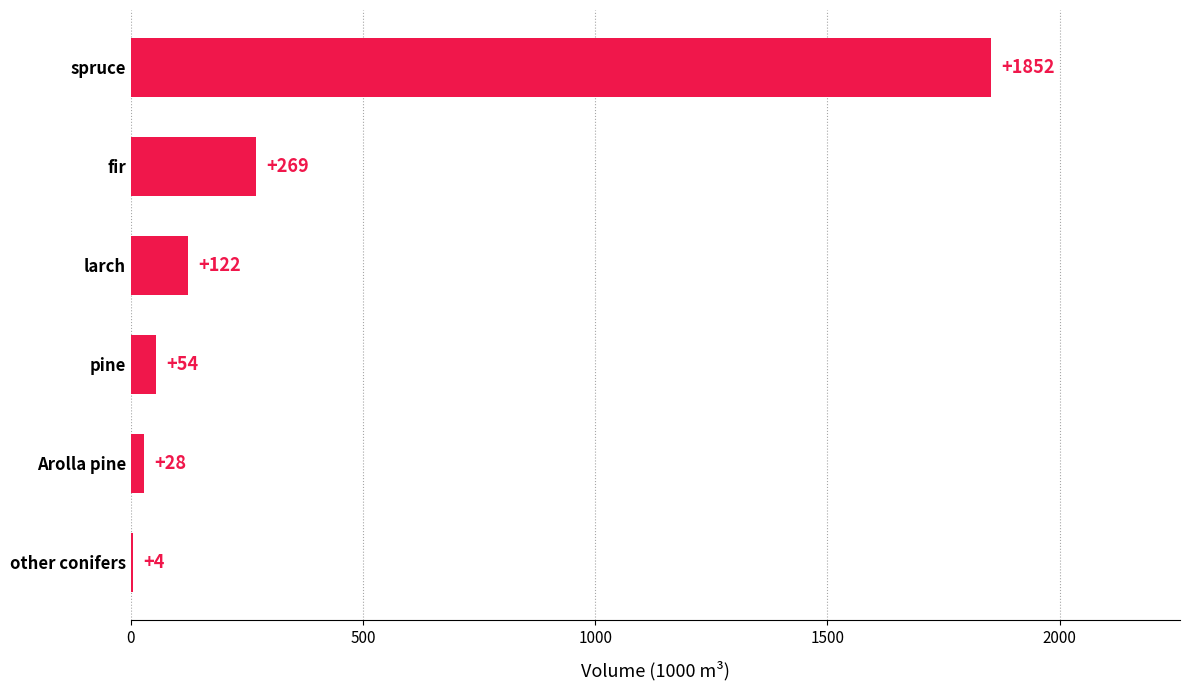

Where is the data nearest to the value 928?

fir